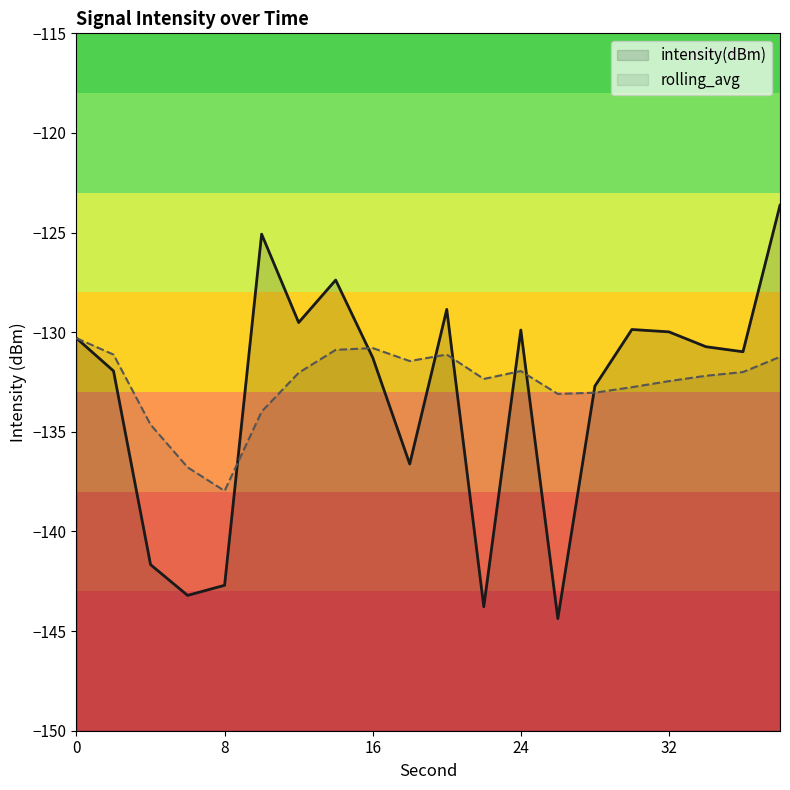

What is the value of the rolling_avg point at the 4th from the left?

-136.8